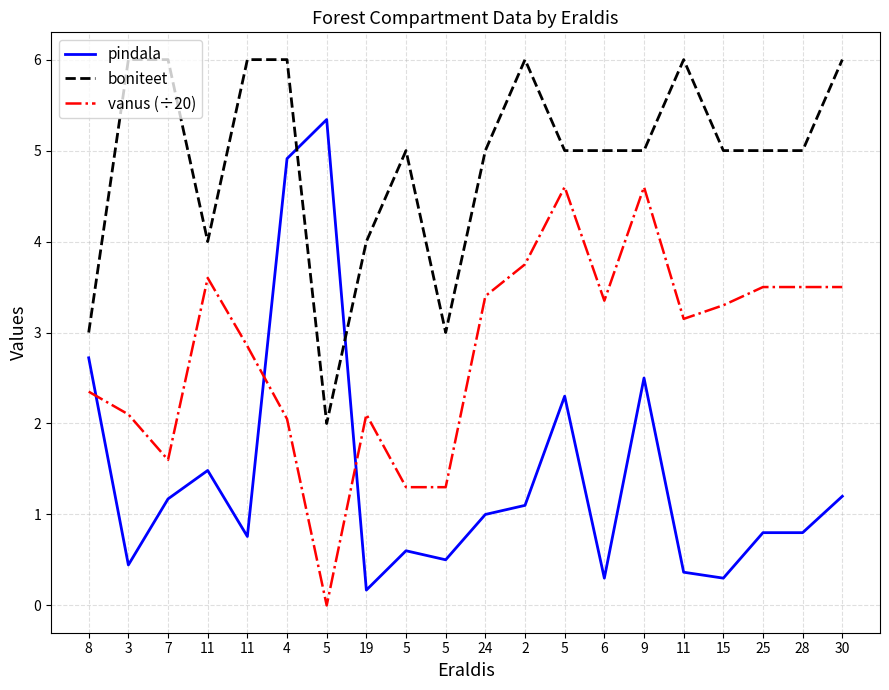

Which series changed the most between 2 and 15?

boniteet